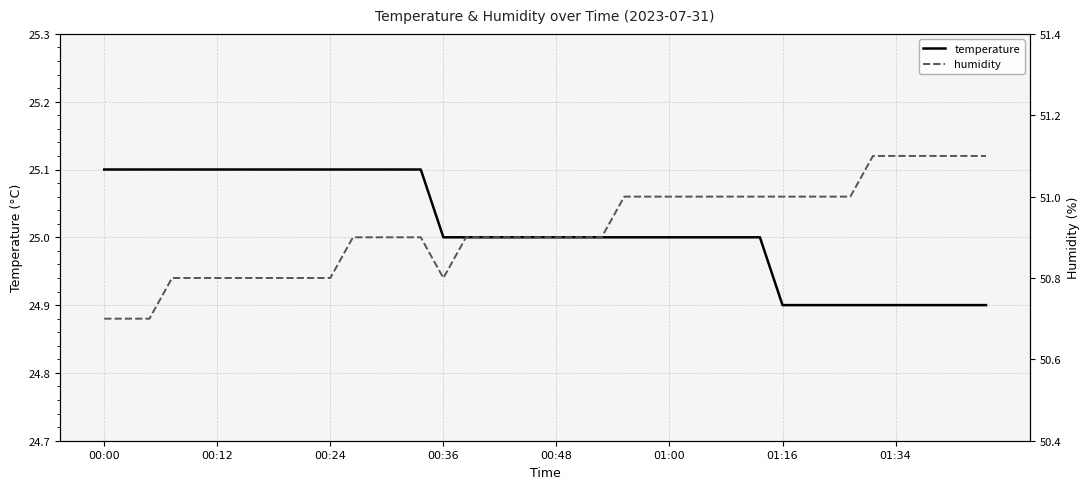

How many lines are shown in the chart?

2